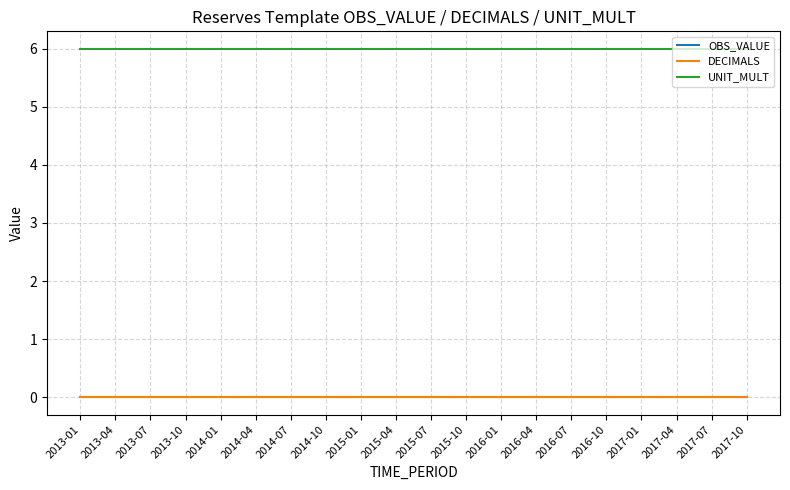

At which label is DECIMALS closest to 0?

2013-01